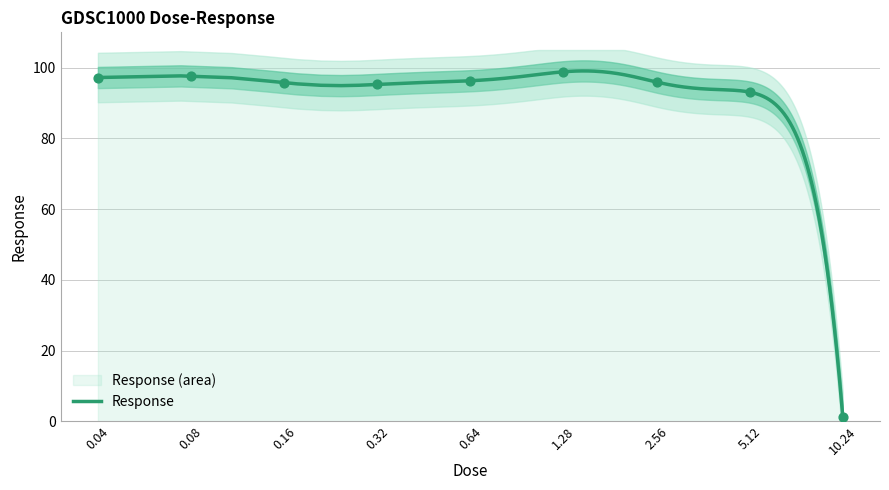

What is the ratio of the value at 0.04 to the value at 0.64?

1.0